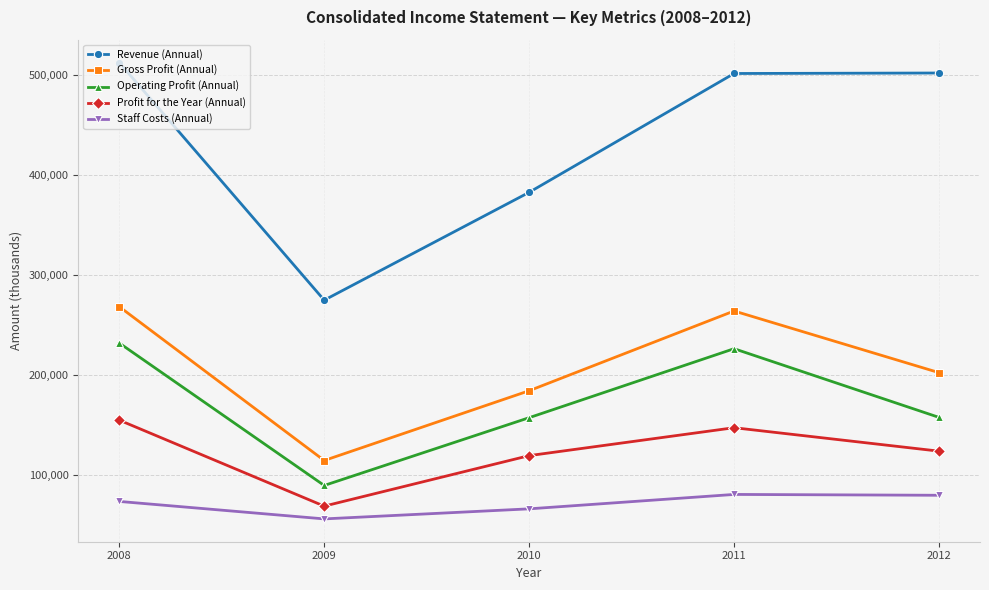

True or false: Profit for the Year (Annual) and Operating Profit (Annual) cross at least once.

False